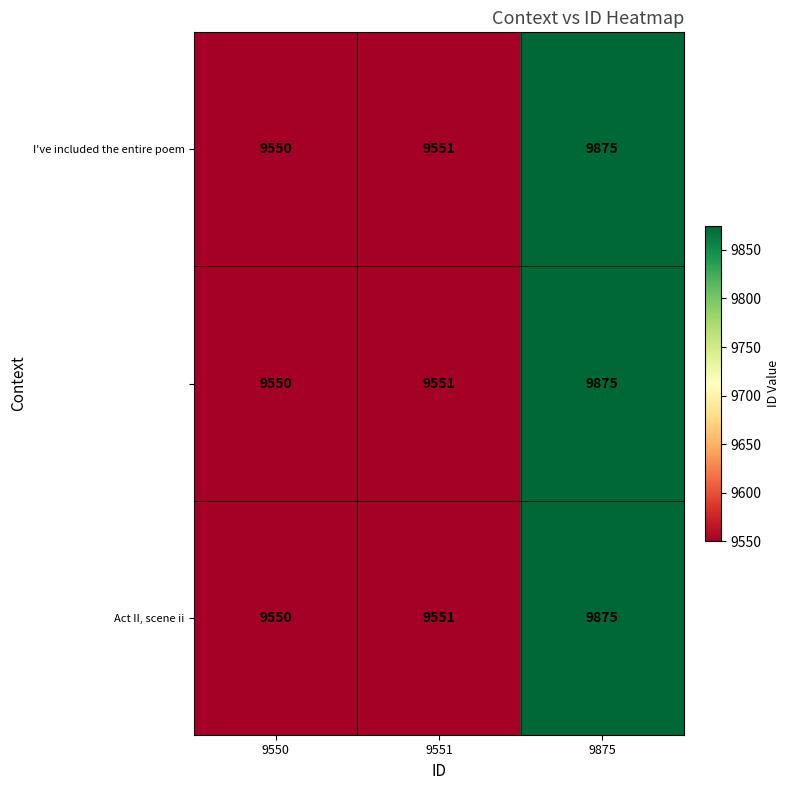

At which category is the sum across all series the highest?

9875